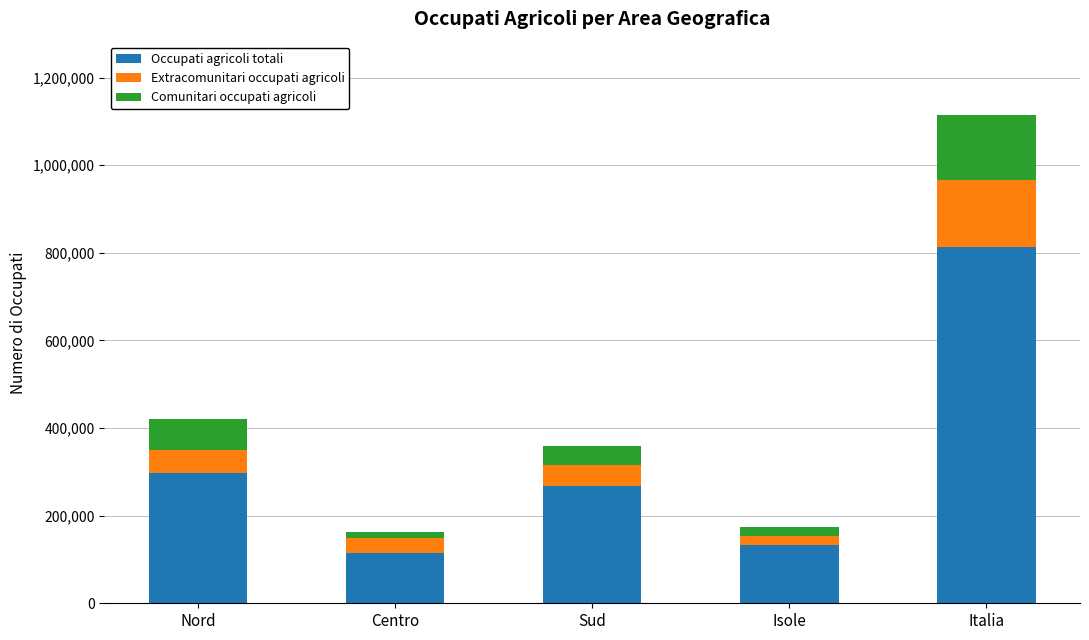

At which category is the sum across all series the highest?

Italia